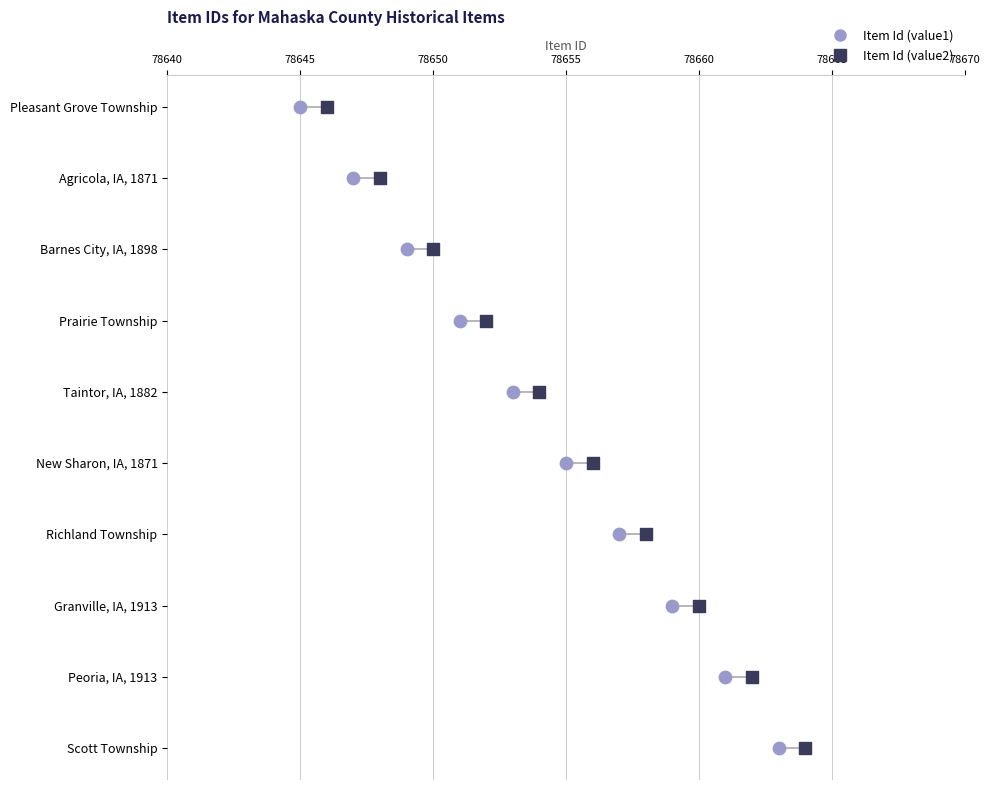

Which series reaches the maximum Y coordinate?

Item Id (value1)